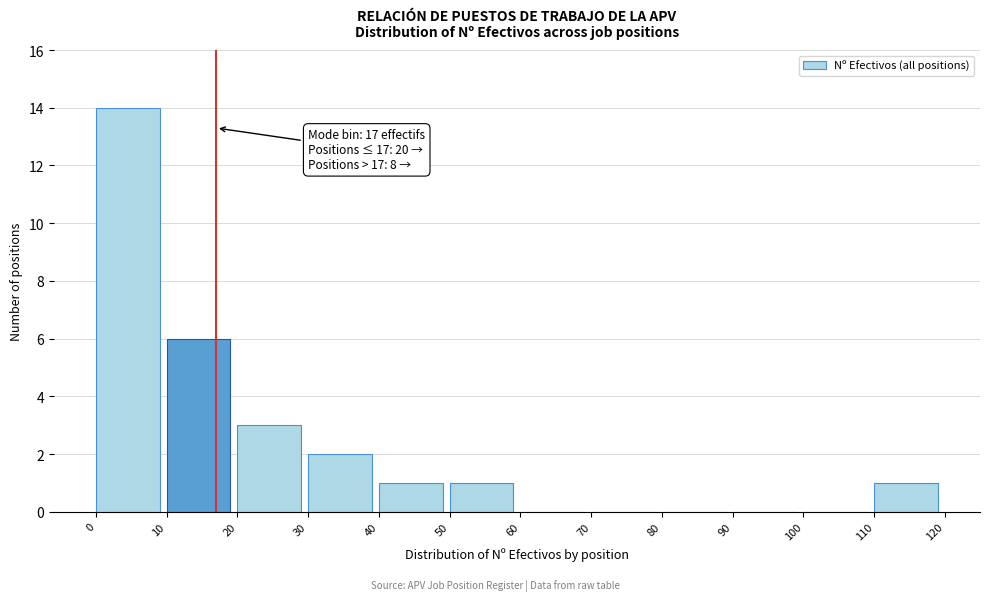

Which range on the x-axis has the tallest bar?

0 to 10